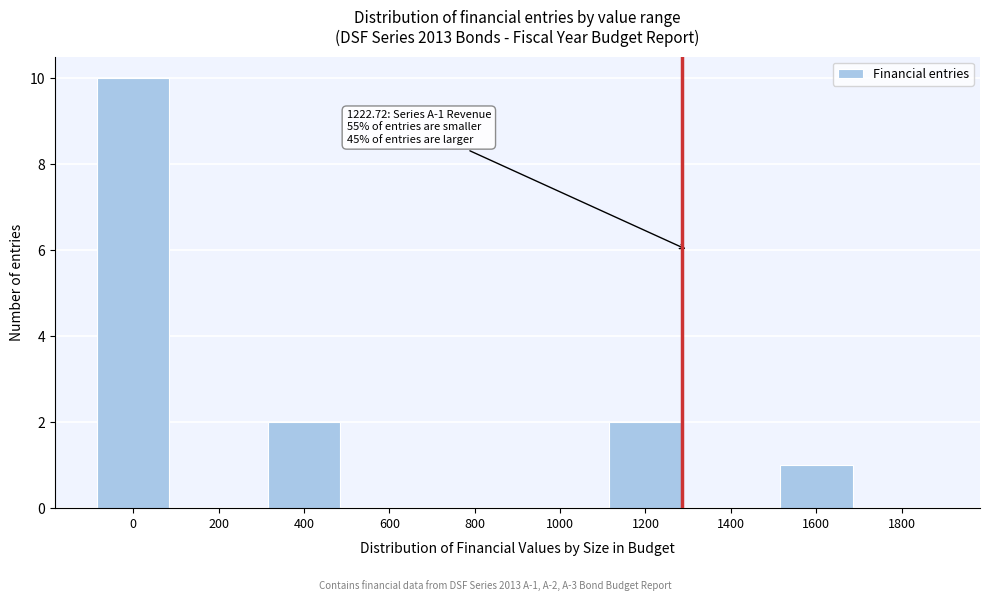

Reading right to left, what are all the values shown in this chart?

1800=0	1600=1	1400=0	1200=2	1000=0	800=0	600=0	400=2	200=0	0=10